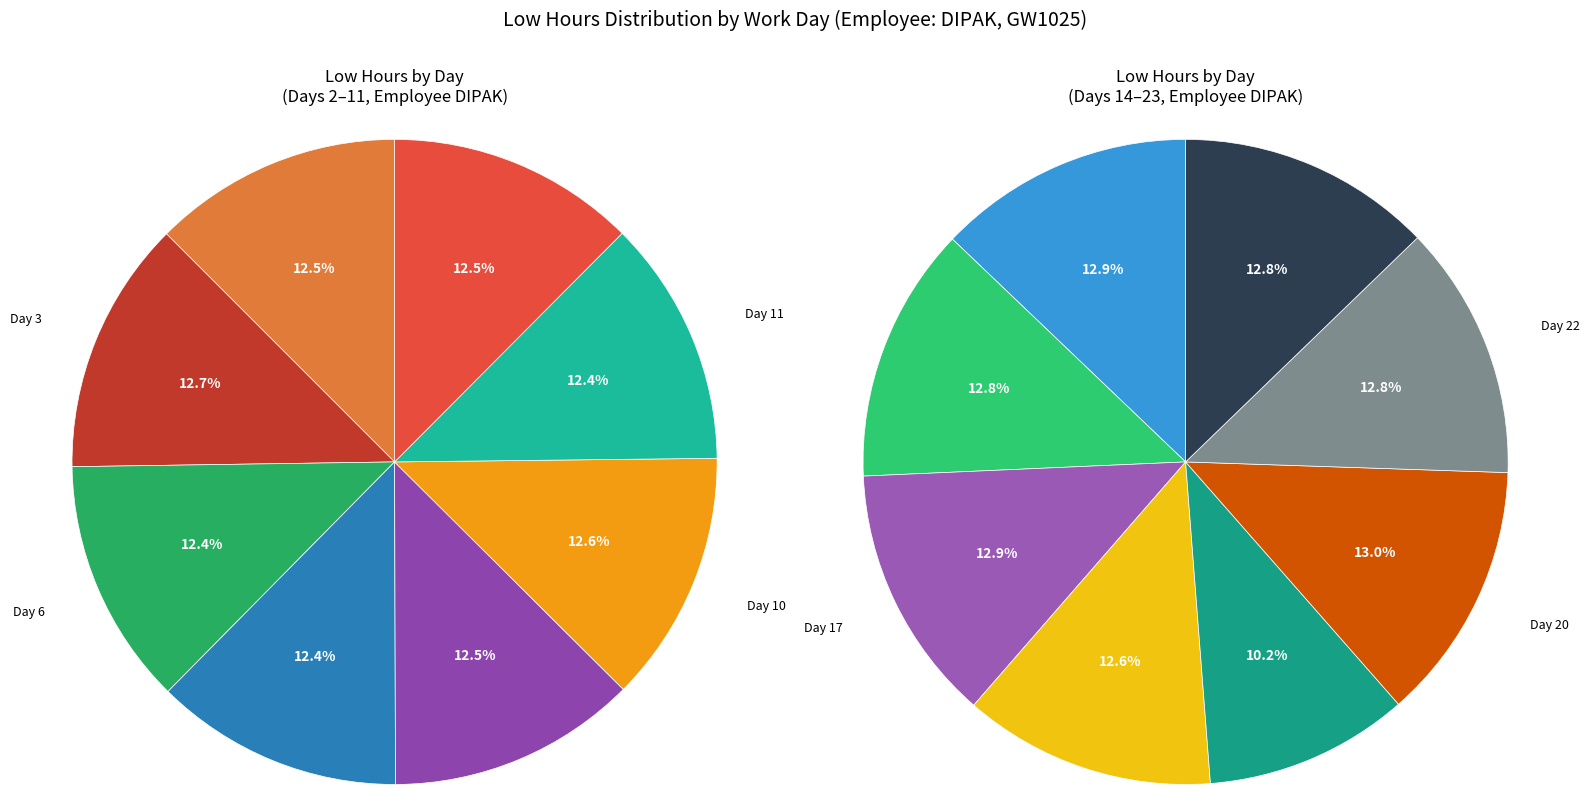

Which has a higher value, Day 2 or Day 20?

Day 20